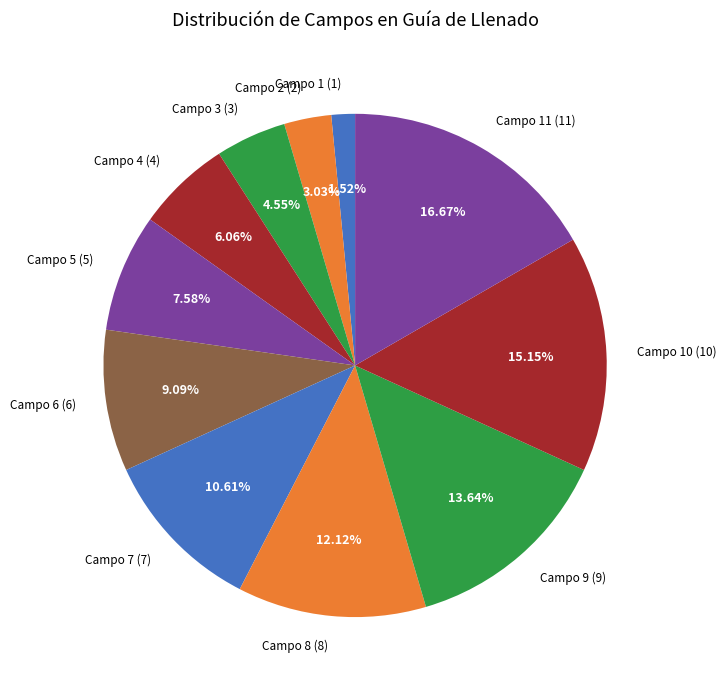

Do Campo 11 (11) and Campo 1 (1) together represent more than half of the pie?

No